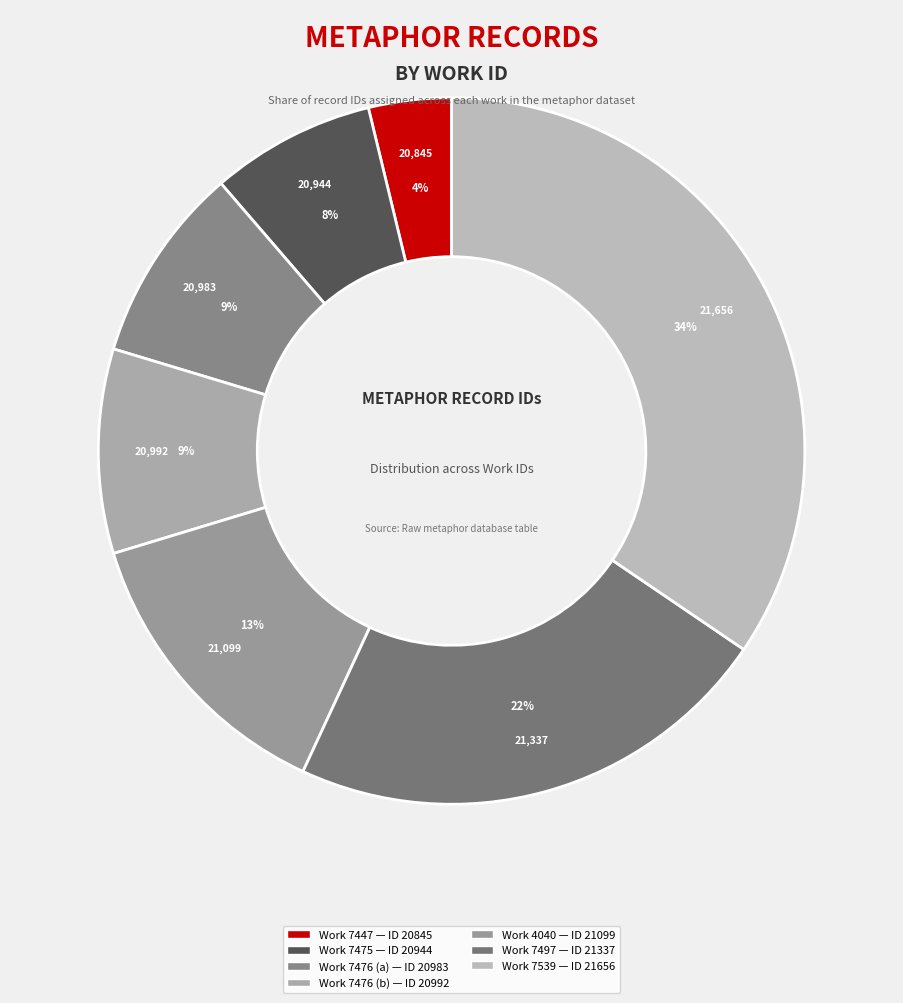

How many segments does this pie chart have?

7